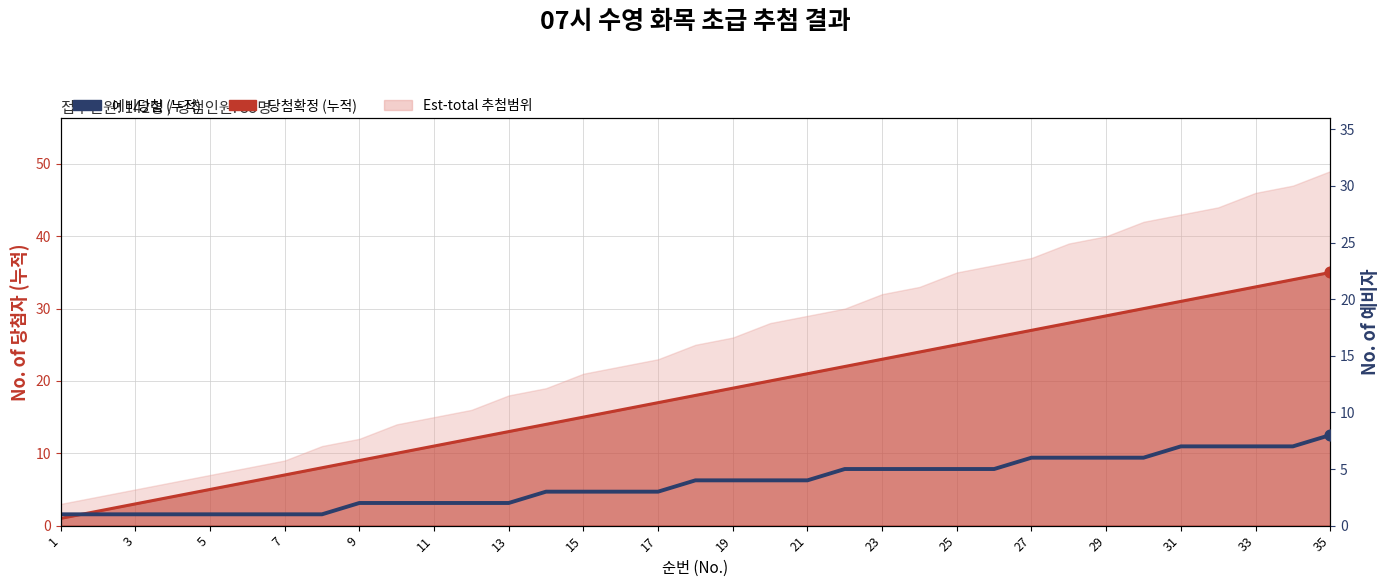

Which series reaches the maximum Y coordinate?

Confirmed total cases